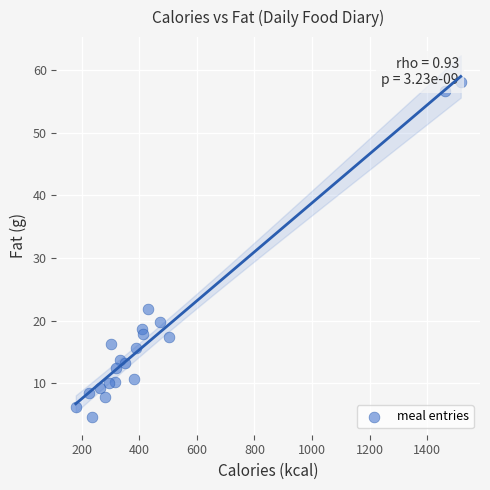

What Y value in the scatter plot is closest to 31?

21.9